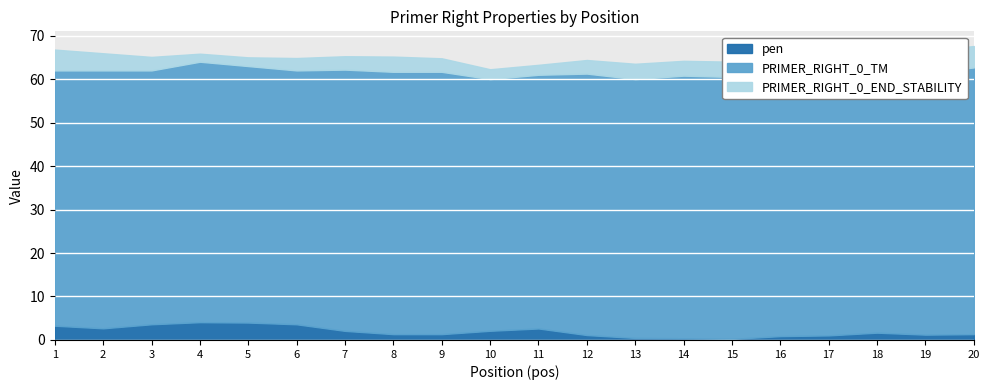

How many values in the pen series exceed 1?

16